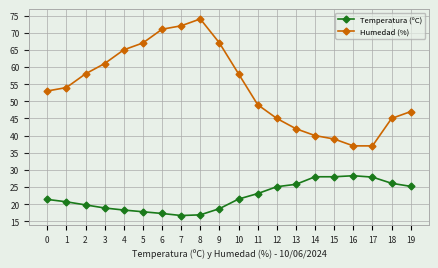

Which series has the widest spread of values?

Humedad (%)